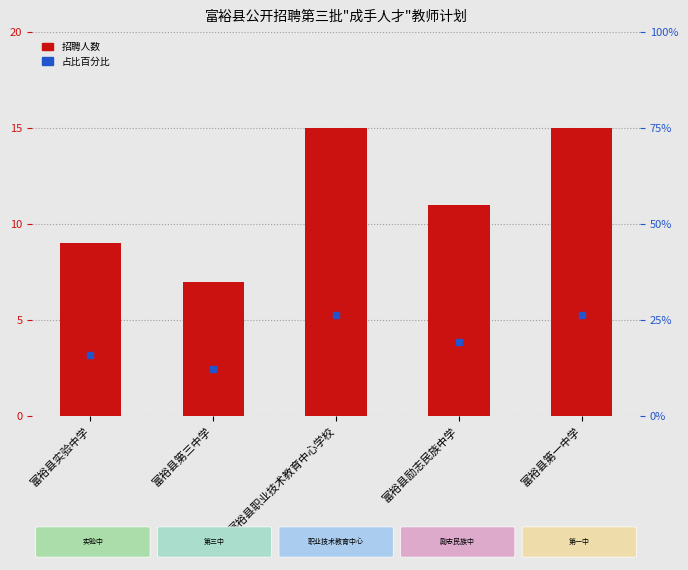

Rank the categories by 占比百分比 value from highest to lowest.

富裕县职业技术教育中心学校, 富裕县第一中学, 富裕县励志民族中学, 富裕县实验中学, 富裕县第三中学